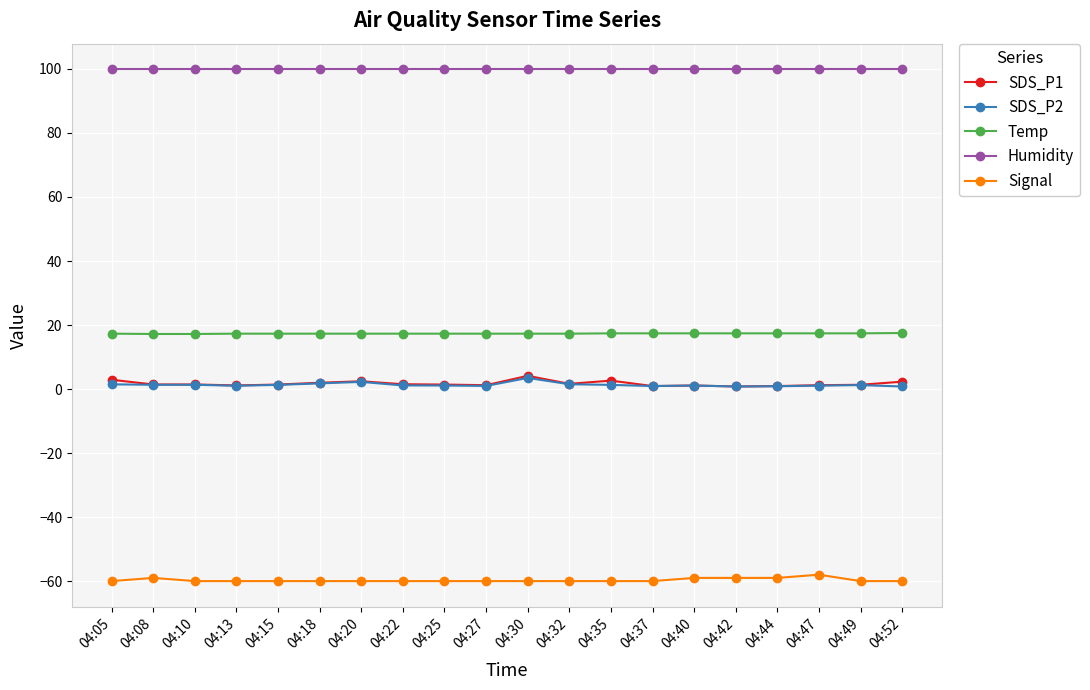

How many lines are shown in the chart?

5